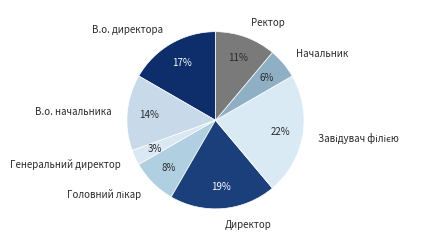

True or false: Директор accounts for 25% of the total.

False